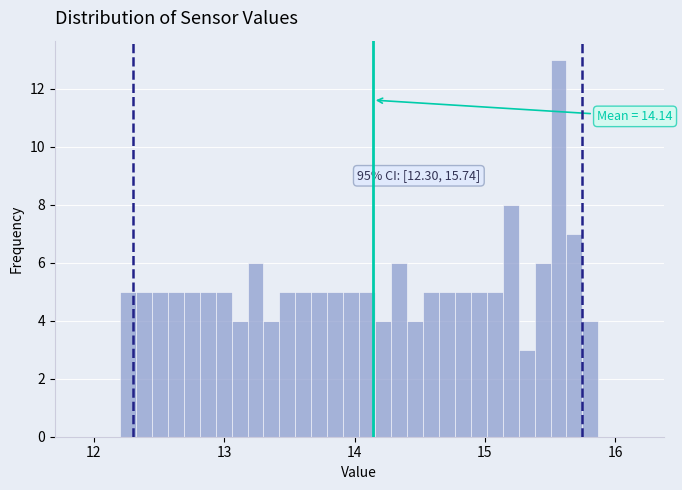

Around what value on the x-axis is the tallest bar? Give the approximate position of its centre, as read against the axis.

15.6